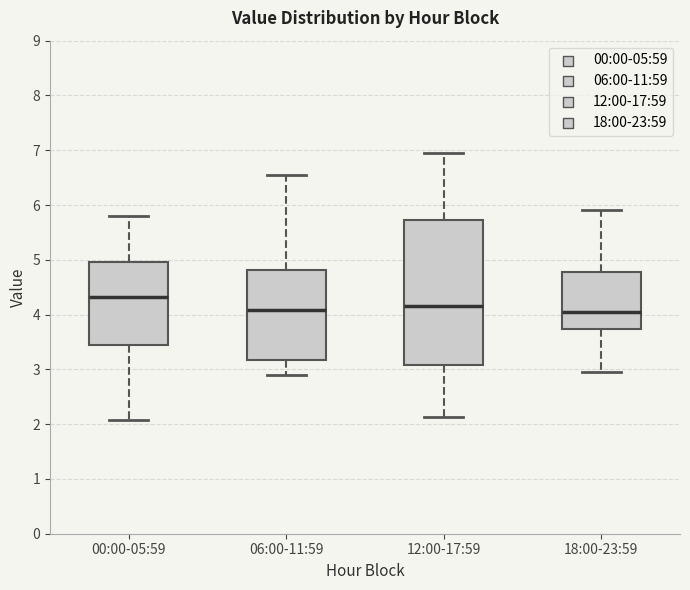

Where is the lower edge of the box for 00:00-05:59 on the y-axis? The values are not printed on the chart, so give them approximately, as read against the axis.

3.5